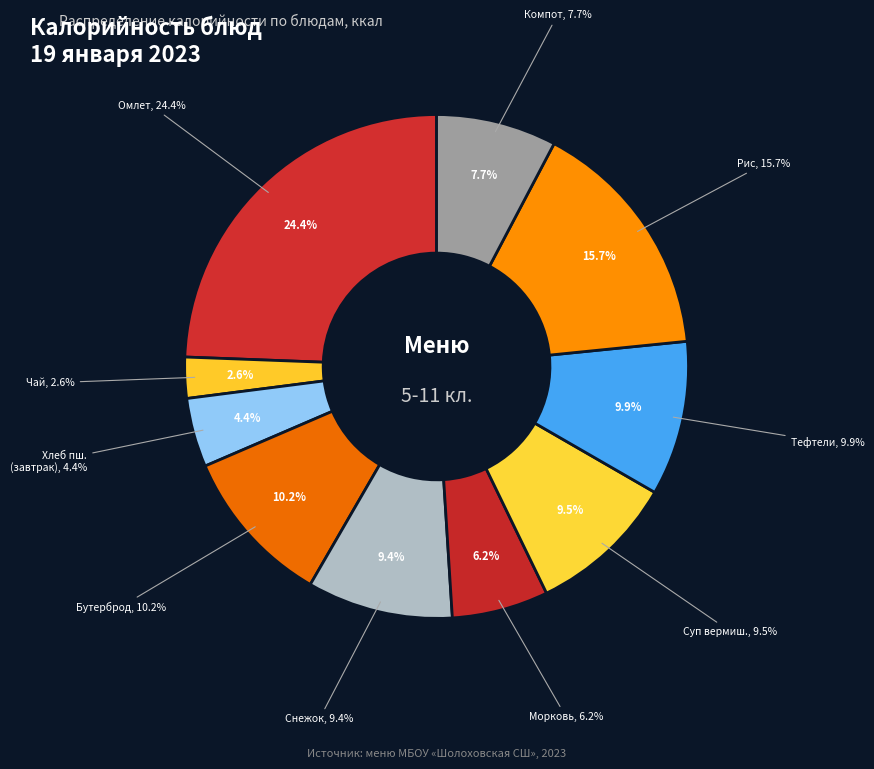

True or false: суп вермишелевый молочный accounts for 9% of the total.

True